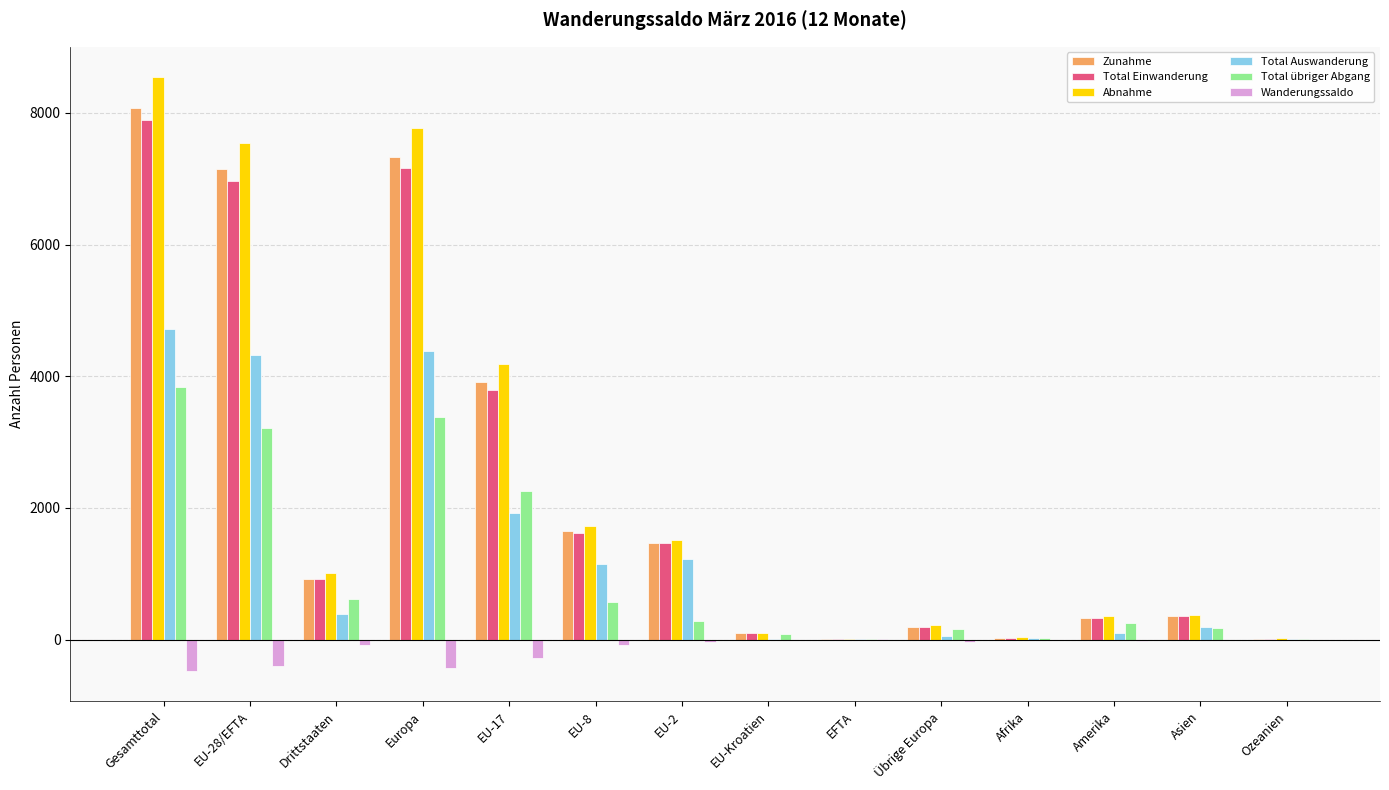

The value of Abnahme at Gesamttotal is 8551. True or false?

True